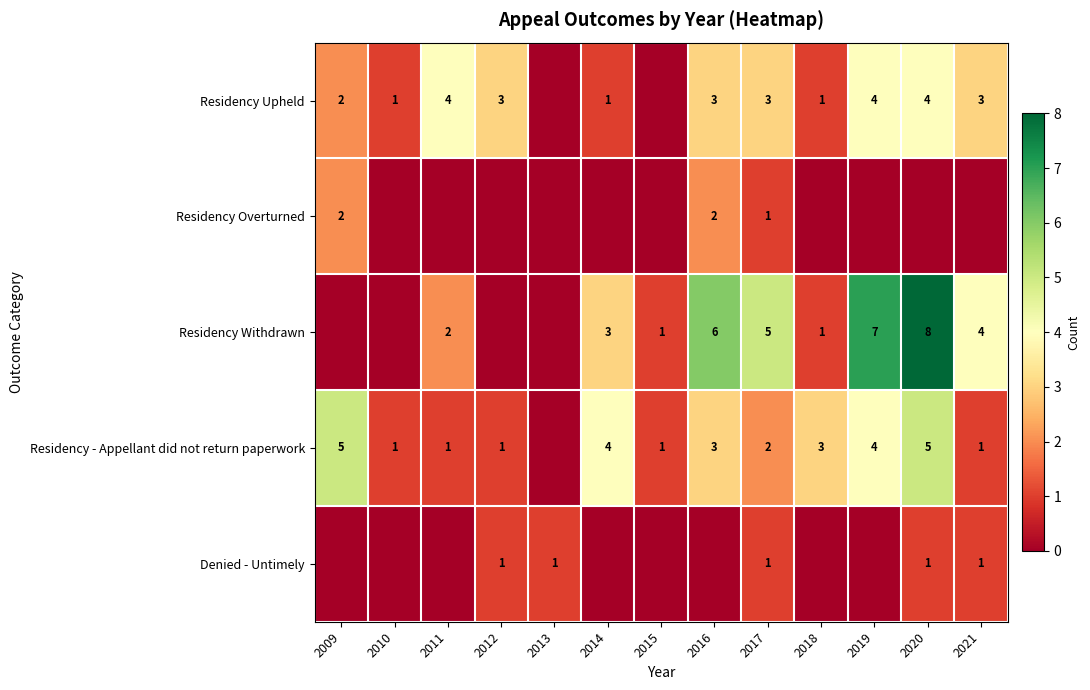

Which category has the highest value across all series?

2020